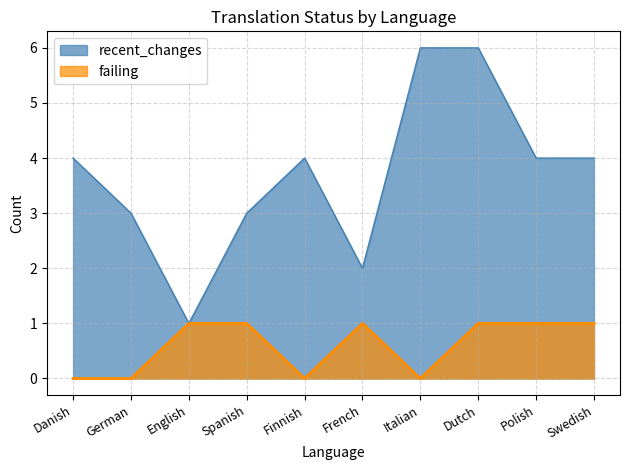

What is the sum of the failing values at Polish and Spanish?

2